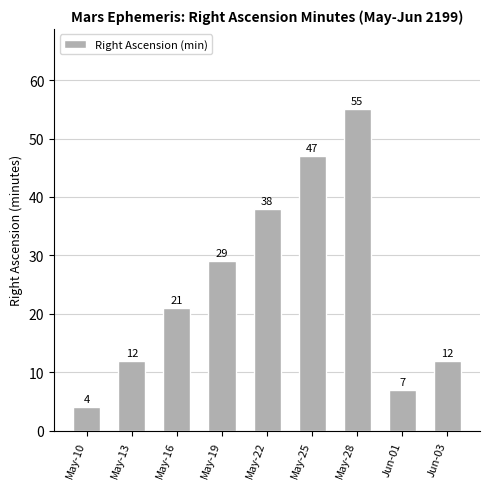

What is the difference between the second highest and minimum values?

43